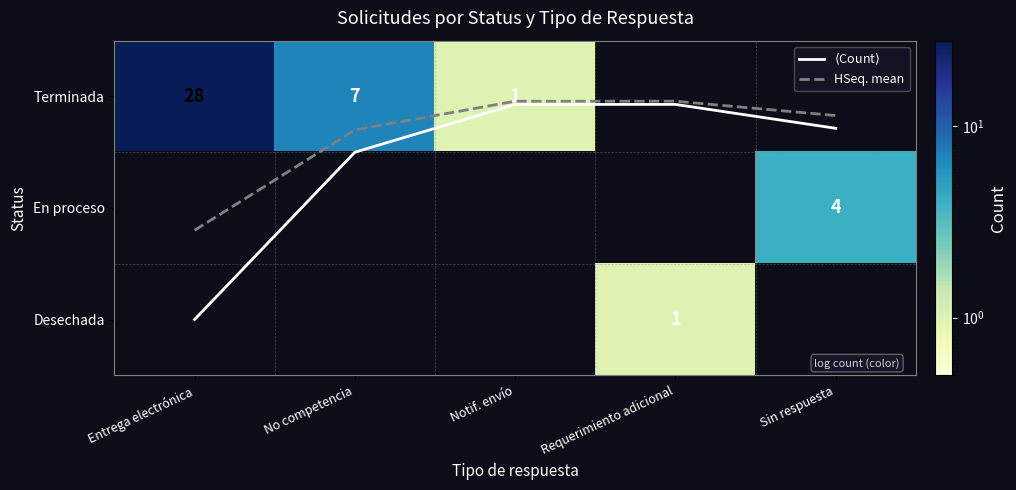

Is it true that En proceso equals 0.0 at Requerimiento adicional?

True